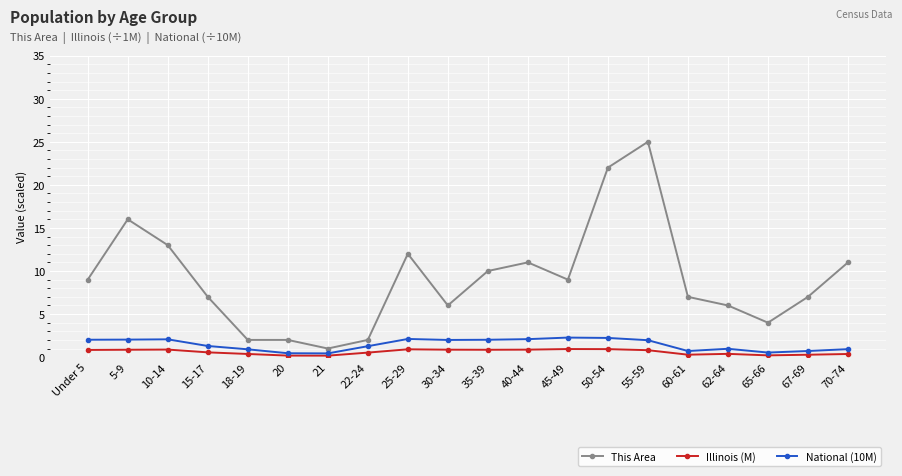

What is the value of the National (10M) point at the 8th from the left?

1.3